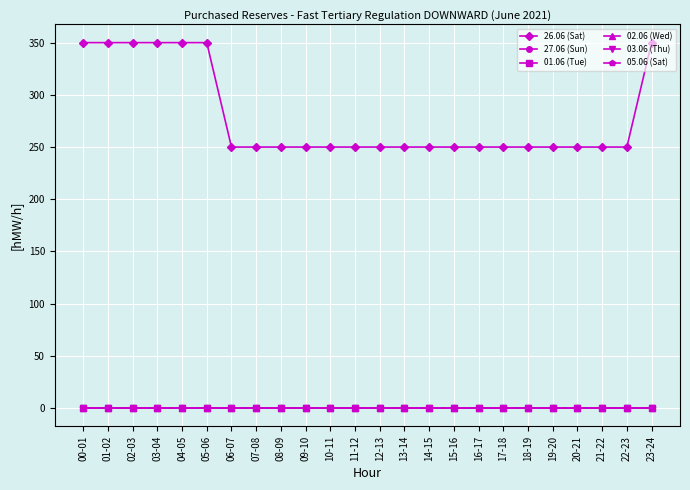

Does the chart have visible grid lines?

Yes